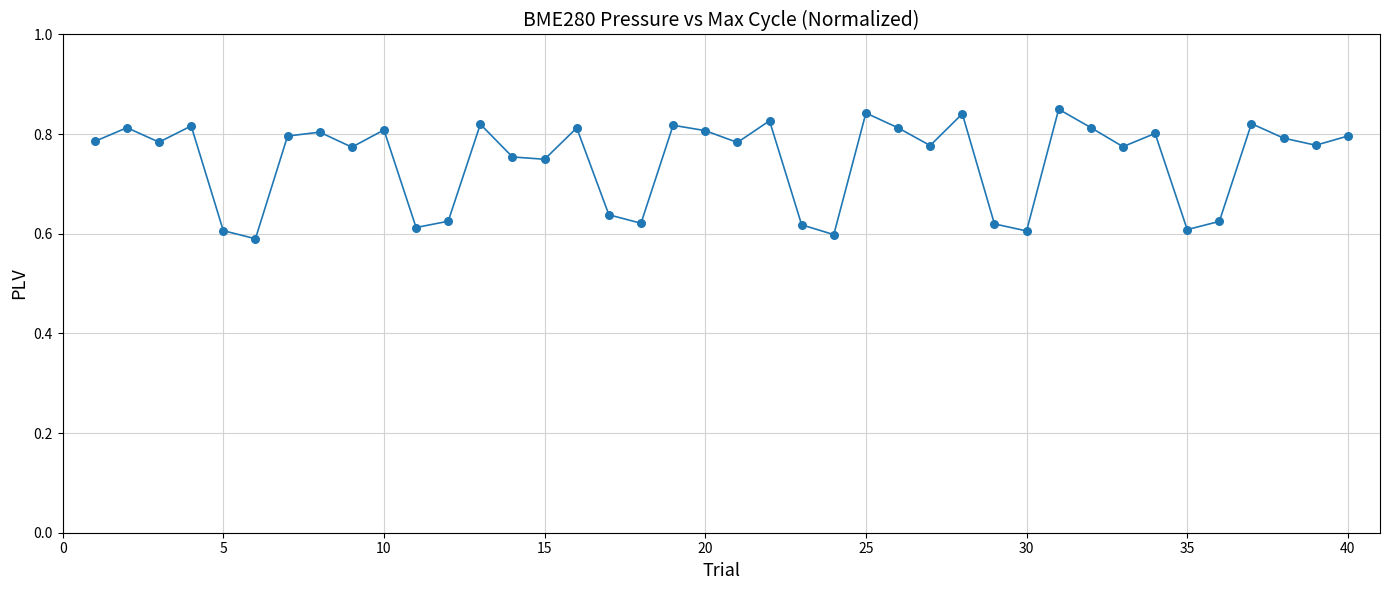

What is the difference between the maximum and minimum values?

0.3